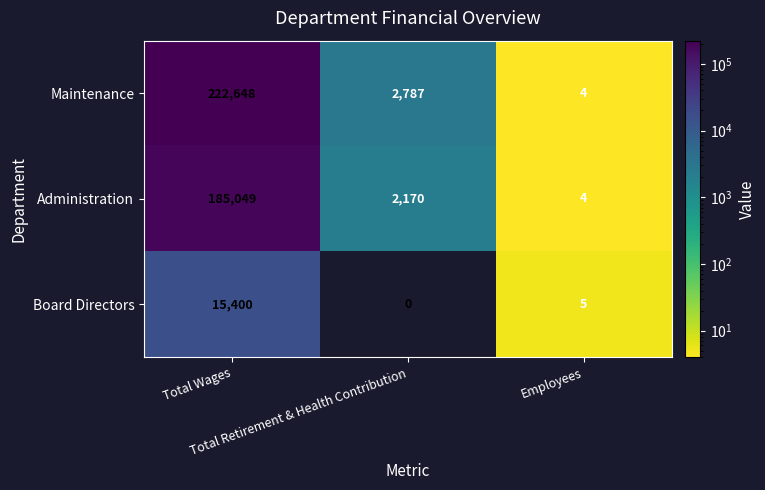

How many data points in Administration are less than 2170?

1